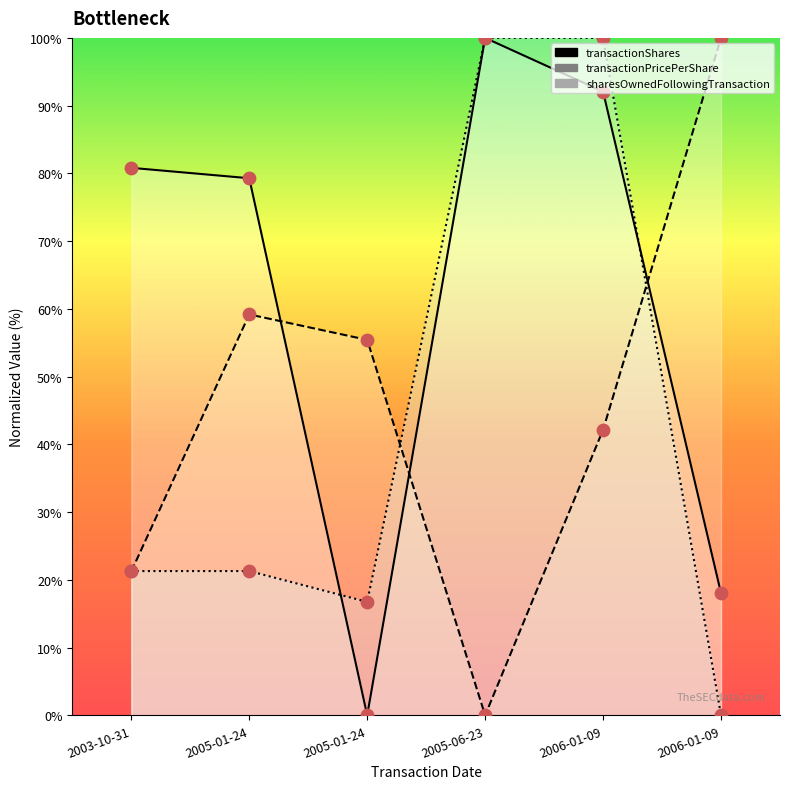

Is the value of sharesOwnedFollowingTransaction at 2006-01-09 greater than the value of transactionShares at 2006-01-09?

Yes